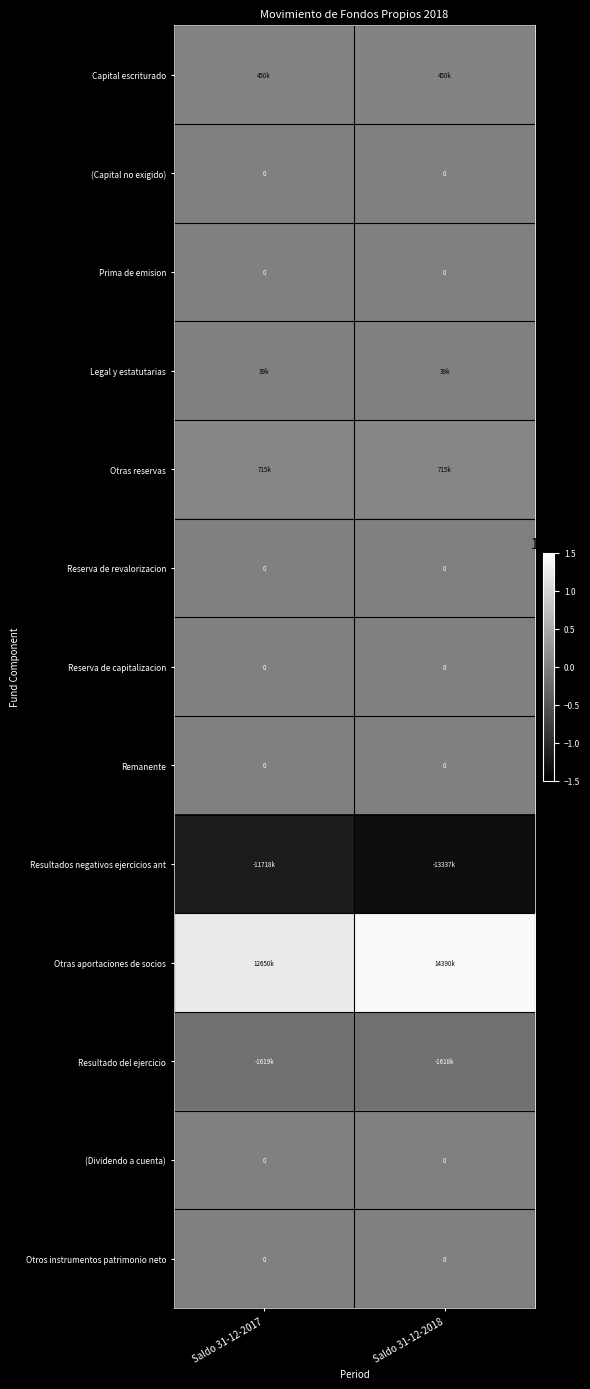

Which series has the widest spread of values?

Otras aportaciones de socios